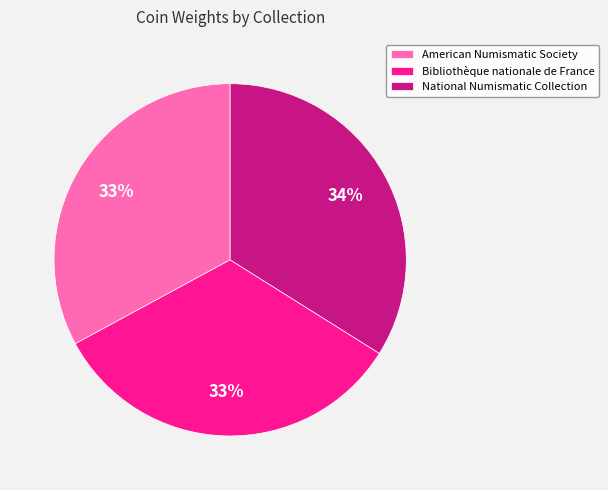

To the nearest percent, what portion does Bibliothèque nationale de France represent?

33%